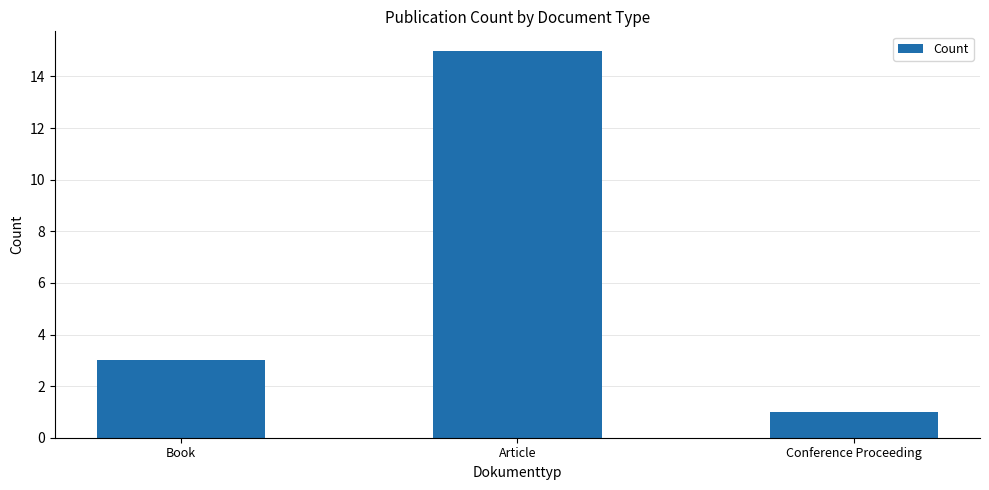

The value at Book is 3. True or false?

True